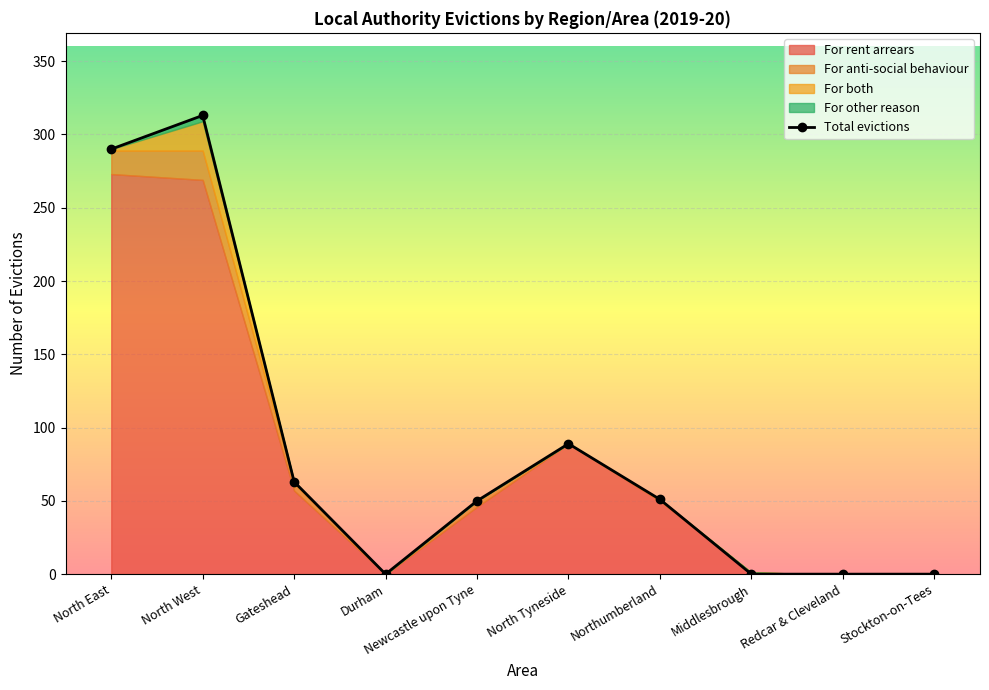

How many interior local peaks does the For both series have?

1